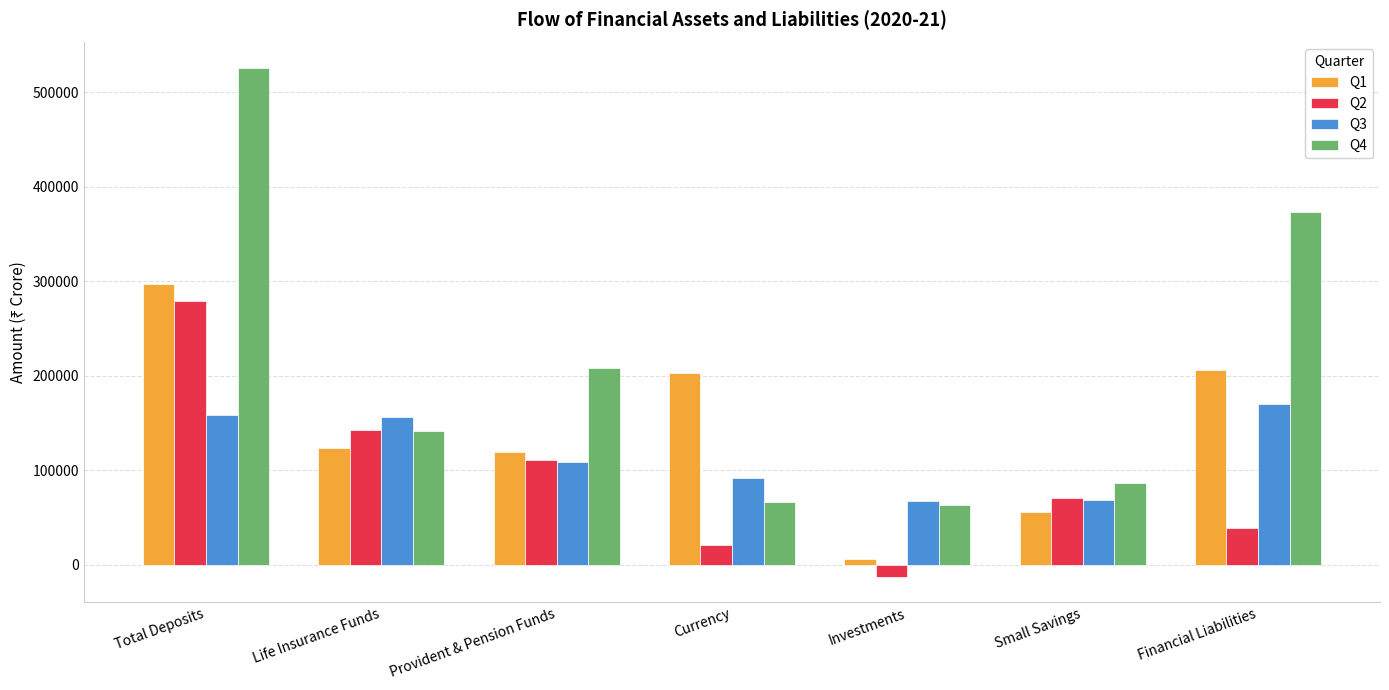

What is the label of the 1st bar from the right?

Financial Liabilities